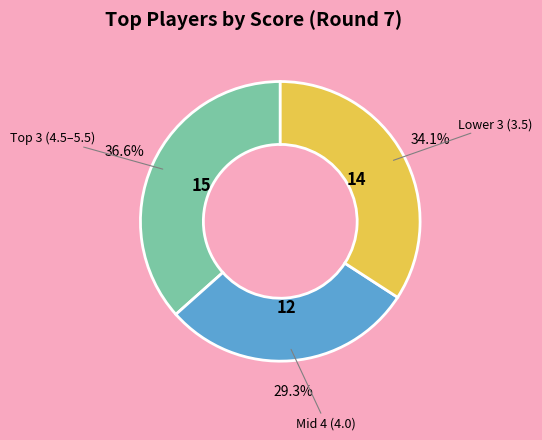

Is there any slice that represents more than half of the pie?

No